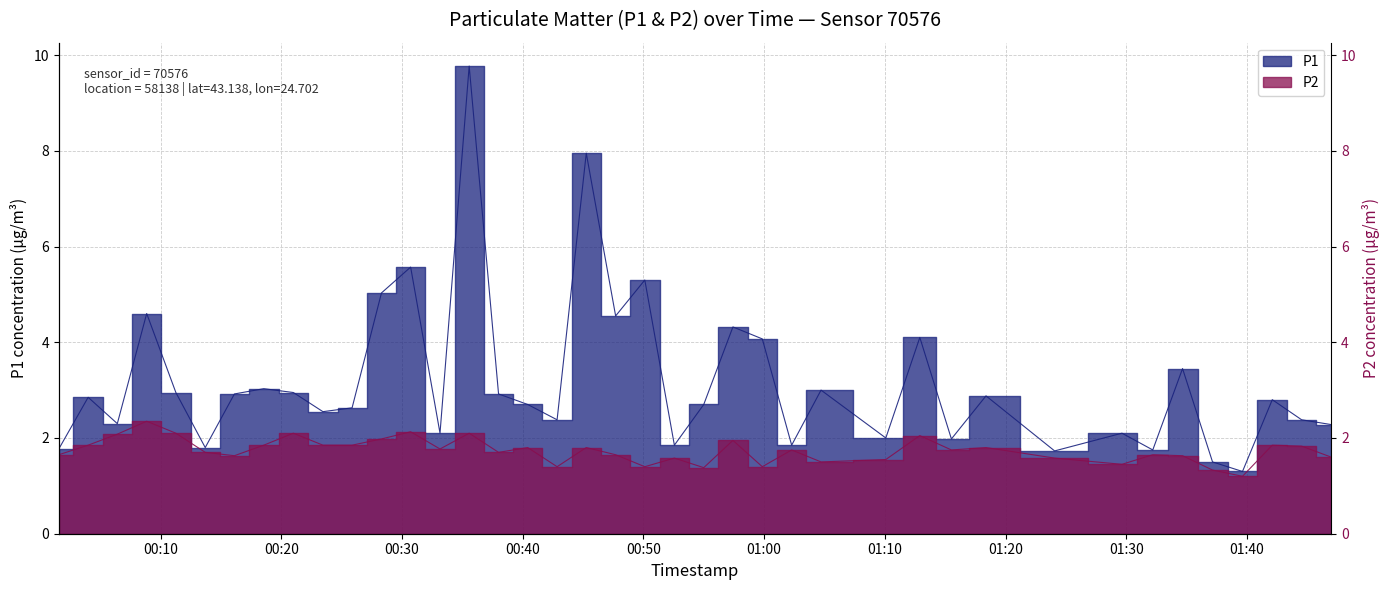

What is the label of the 4th point from the left?

2022-08-01T00:08:51